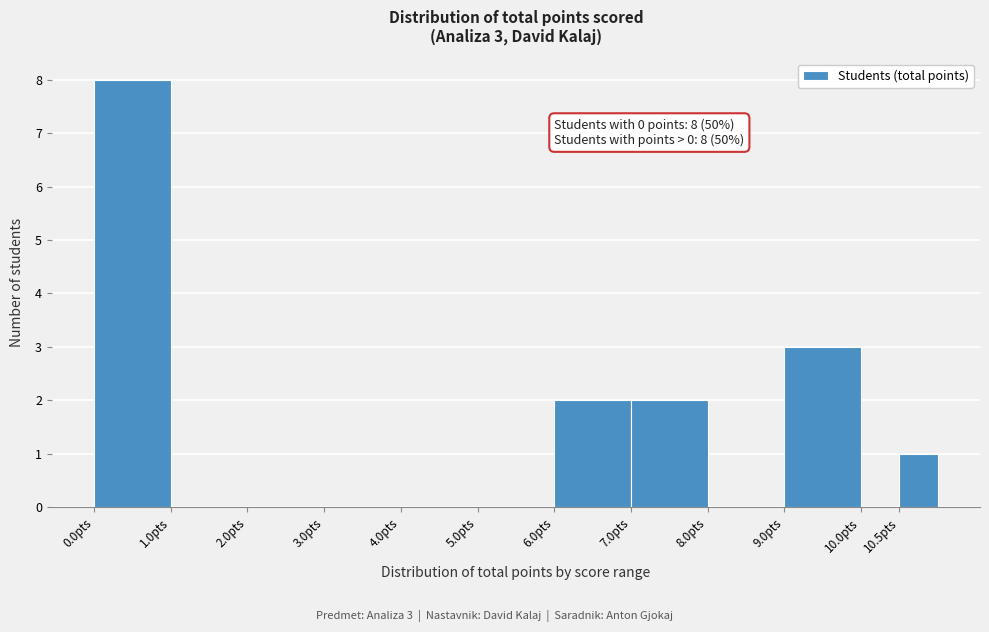

Which range on the x-axis has the tallest bar?

0.0 to 1.0